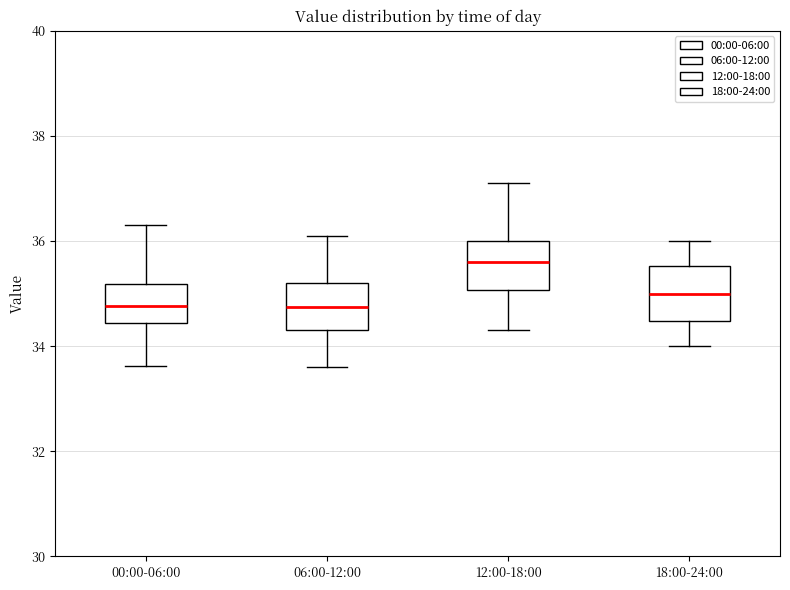

Reading left to right, read every box against the y-axis: the position of its median line, the range the box covers, and the ends of its whiskers. The values are not printed on the chart, so give them approximately, as read against the axis.

00:00-06:00: median 34.8, box 34.4 to 35.2, whiskers 33.6 to 36.4
06:00-12:00: median 34.8, box 34.4 to 35.2, whiskers 33.6 to 36.2
12:00-18:00: median 35.6, box 35.0 to 36.0, whiskers 34.4 to 37.2
18:00-24:00: median 35.0, box 34.4 to 35.6, whiskers 34.0 to 36.0